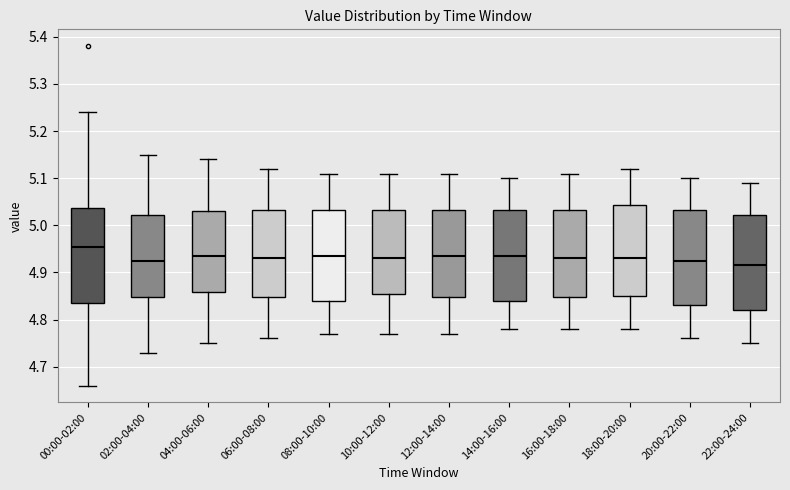

Which box has the highest median line?

00:00-02:00